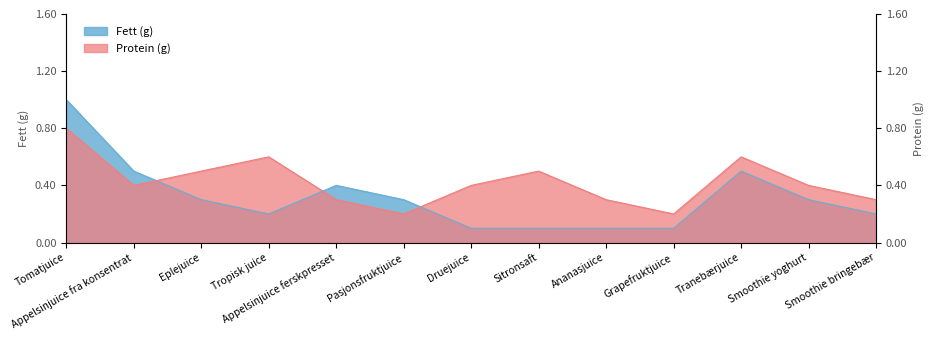

Rank the series by their maximum value, from lowest to highest.

Protein (g), Fett (g)